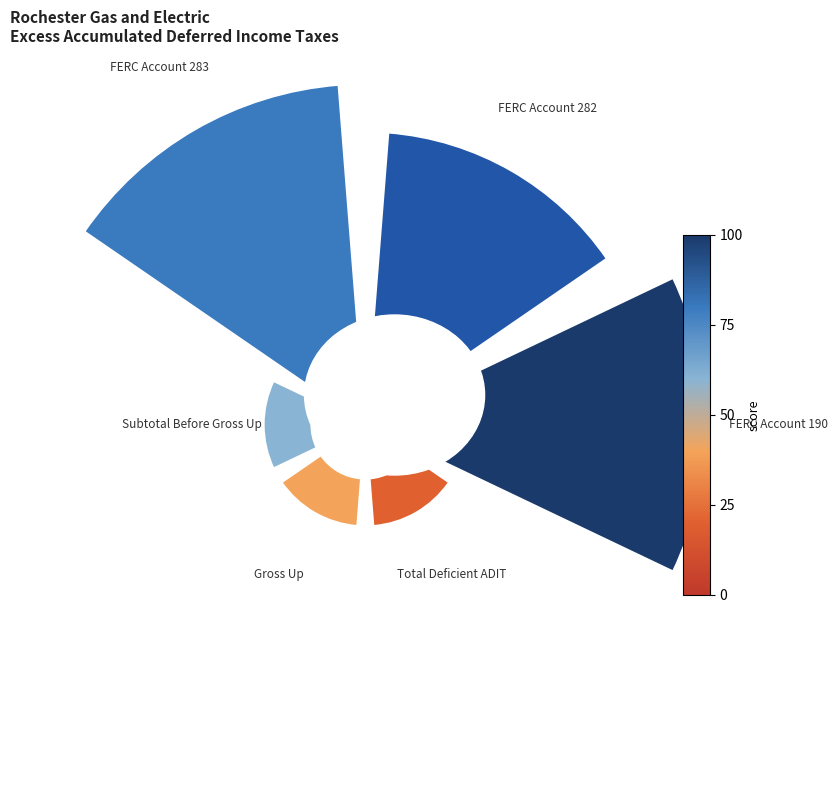

To the nearest percent, what is the combined percentage of FERC Account 282 and FERC Account 190?

55%